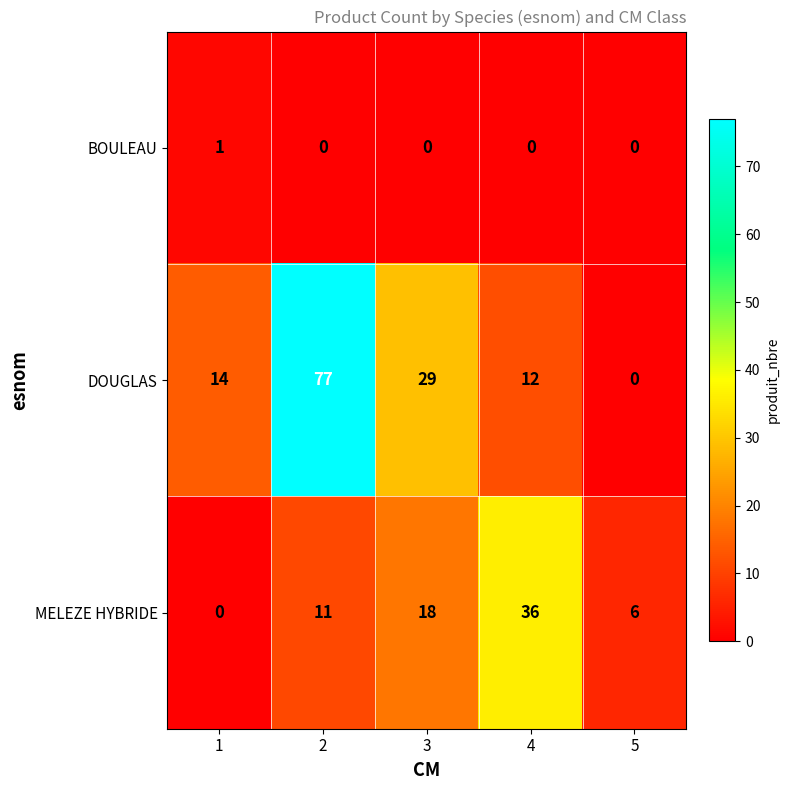

Reading right to left, transcribe all the data shown in this chart.

BOULEAU: 5=0	4=0	3=0	2=0	1=1
DOUGLAS: 5=0	4=12	3=29	2=77	1=14
MELEZE HYBRIDE: 5=6	4=36	3=18	2=11	1=0